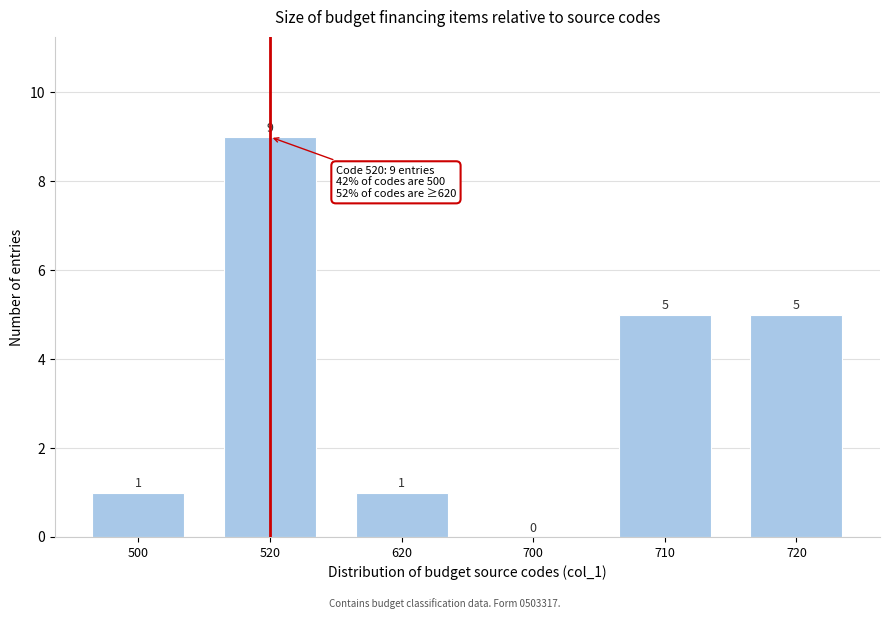

Reading left to right, what are all the values shown in this chart?

500=1	520=9	620=1	700=0	710=5	720=5